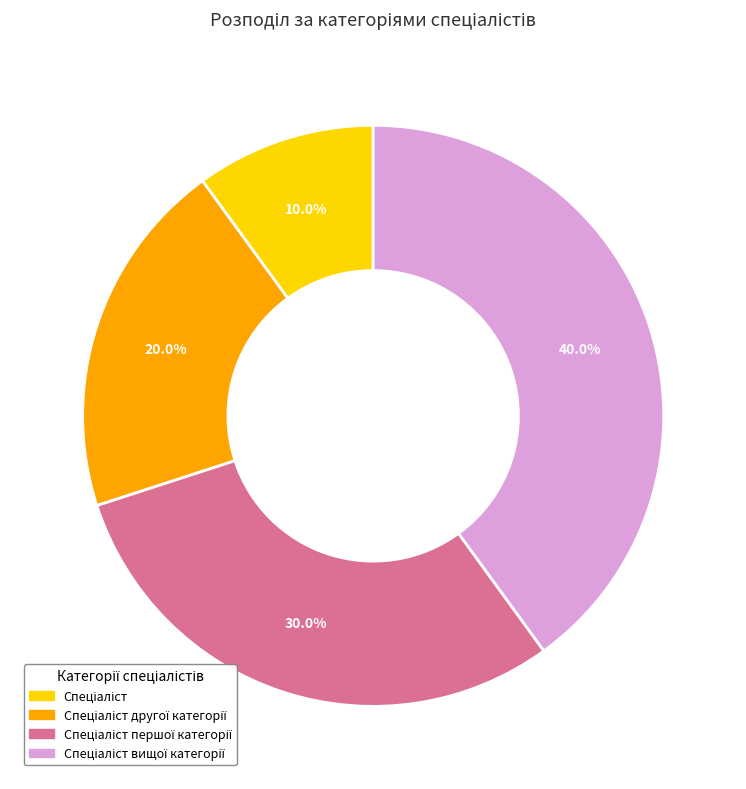

Does any single category account for the majority?

No